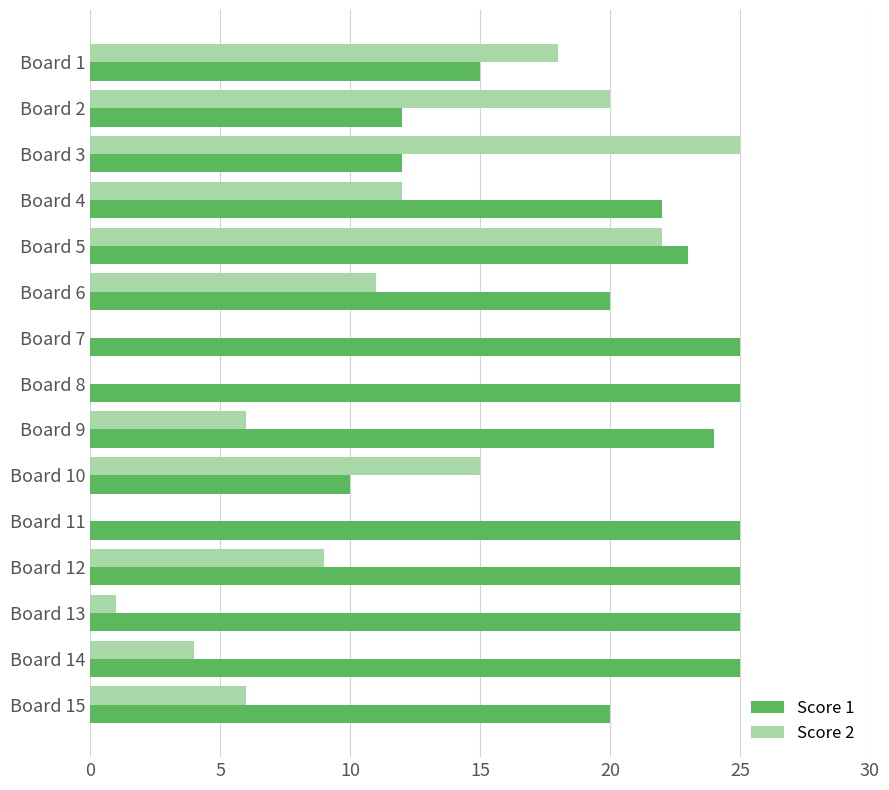

Is it true that Score 2 equals 11 at Board 6?

True